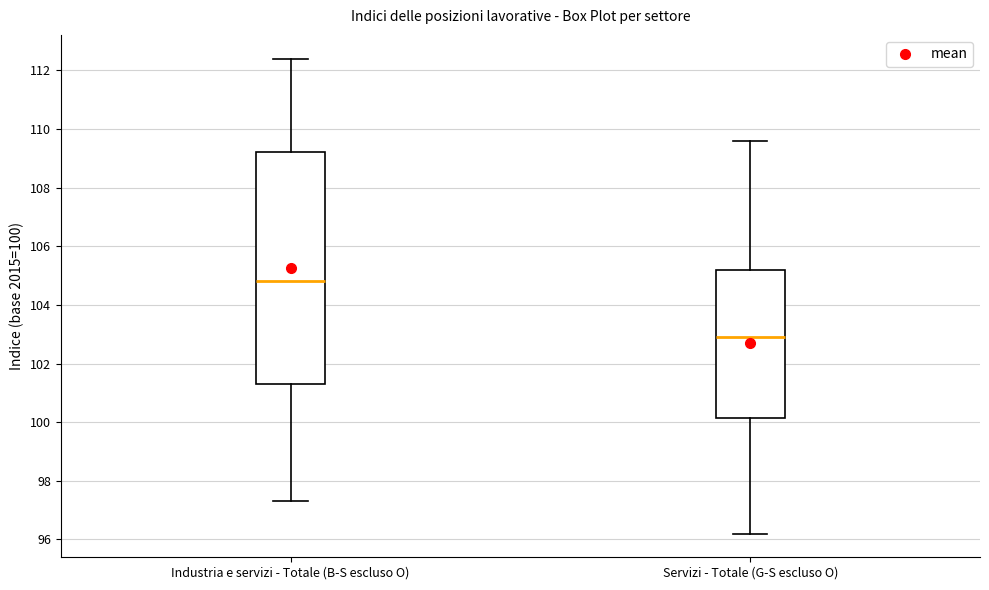

Reading left to right, read every box against the y-axis: the position of its median line, the range the box covers, and the ends of its whiskers. The values are not printed on the chart, so give them approximately, as read against the axis.

Industria e servizi - Totale (B-S escluso O): median 104.8, box 101.4 to 109.2, whiskers 97.4 to 112.4
Servizi - Totale (G-S escluso O): median 103.0, box 100.2 to 105.2, whiskers 96.2 to 109.6